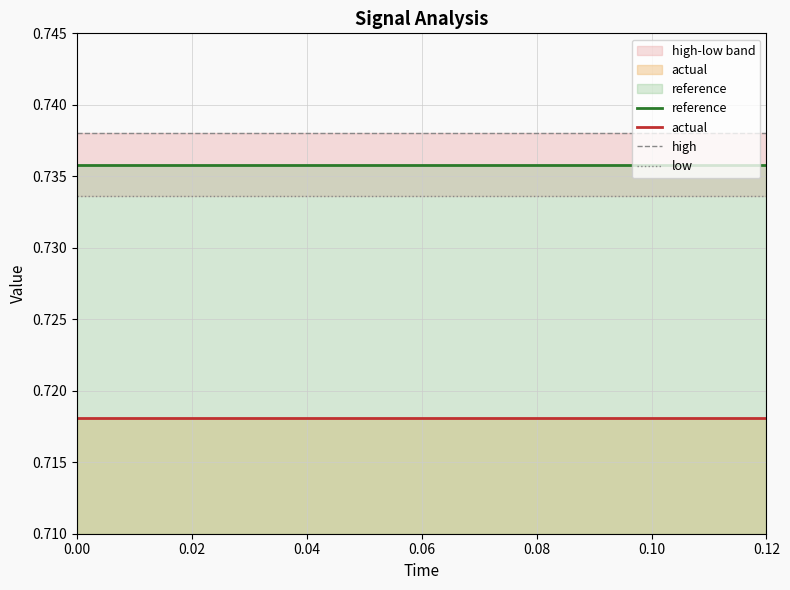

True or false: actual and reference intersect in this chart.

False